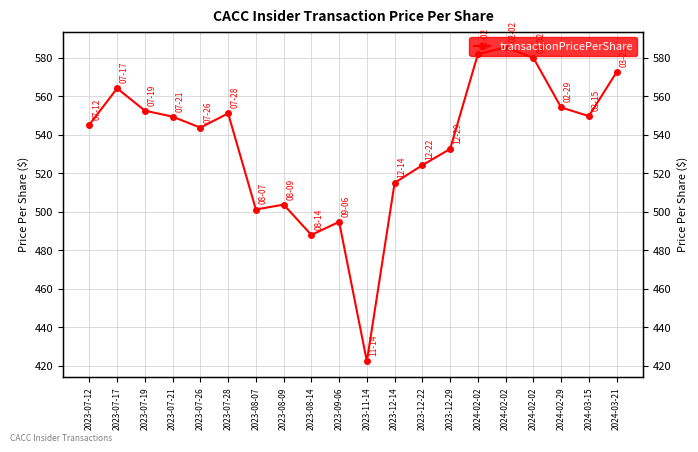

Which has a higher value, 2023-08-09 or 2024-03-21?

2024-03-21